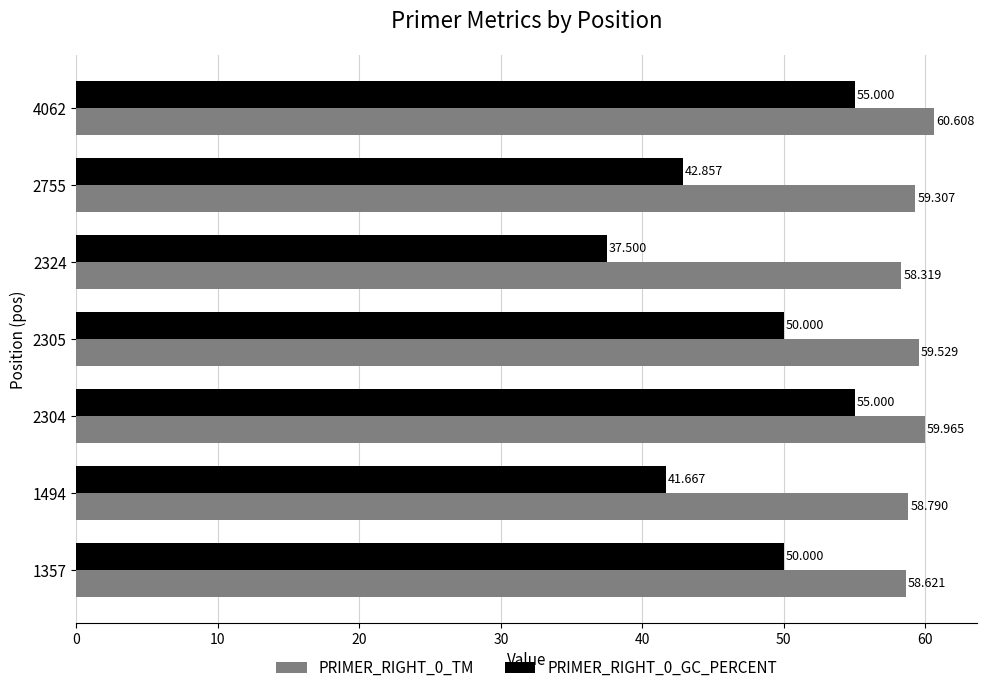

What is the sum of all PRIMER_RIGHT_0_GC_PERCENT values?

332.0